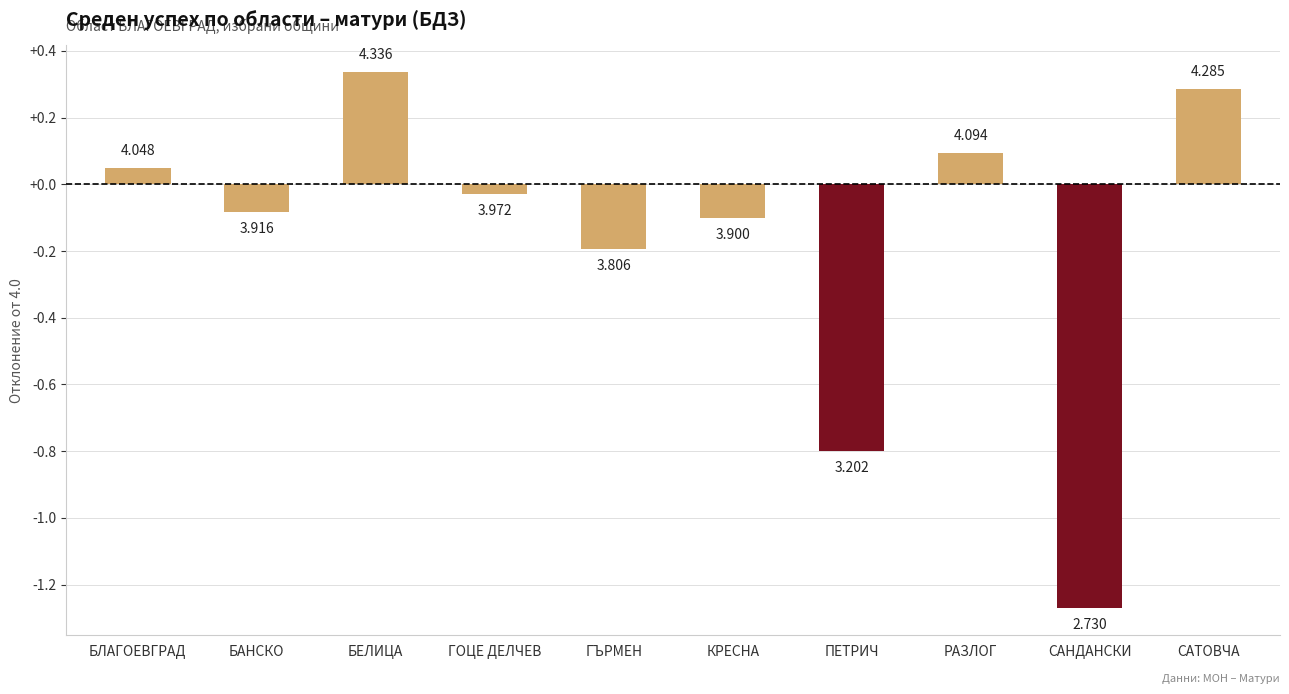

How many bars are there in total?

10